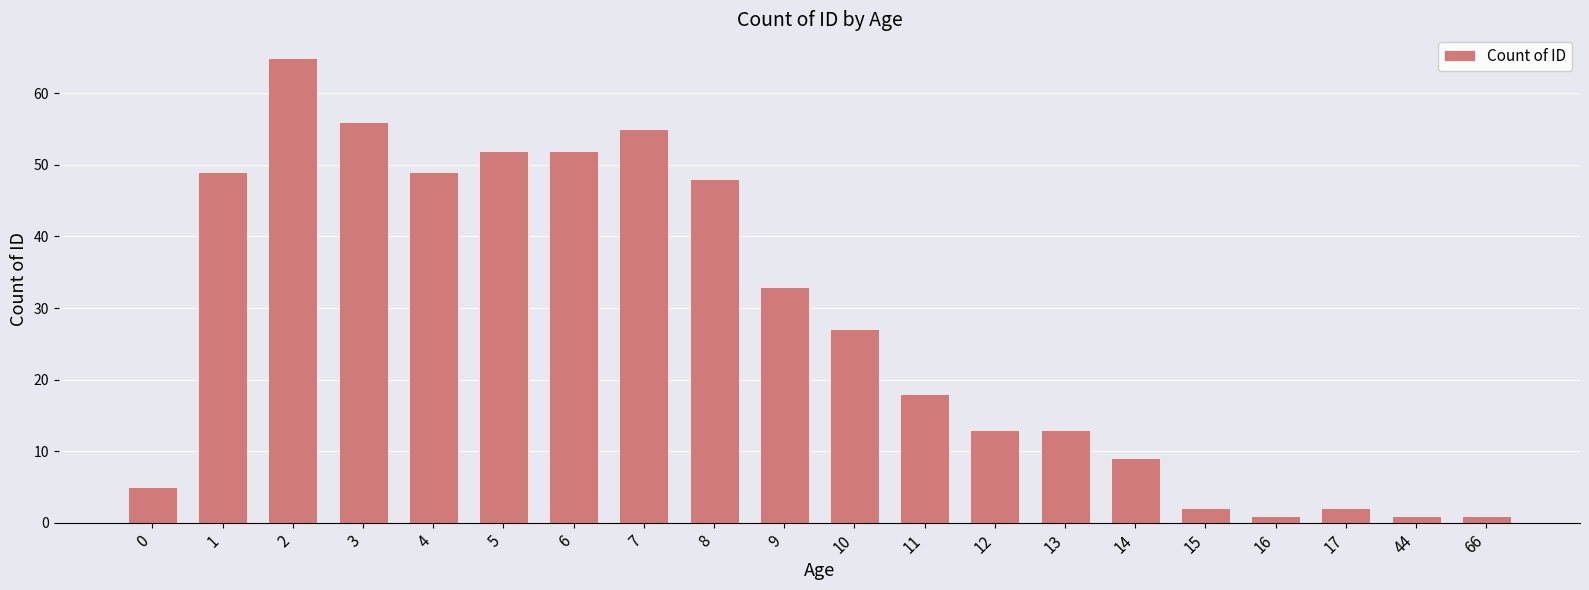

What is the change in value from 6 to 17?

-50